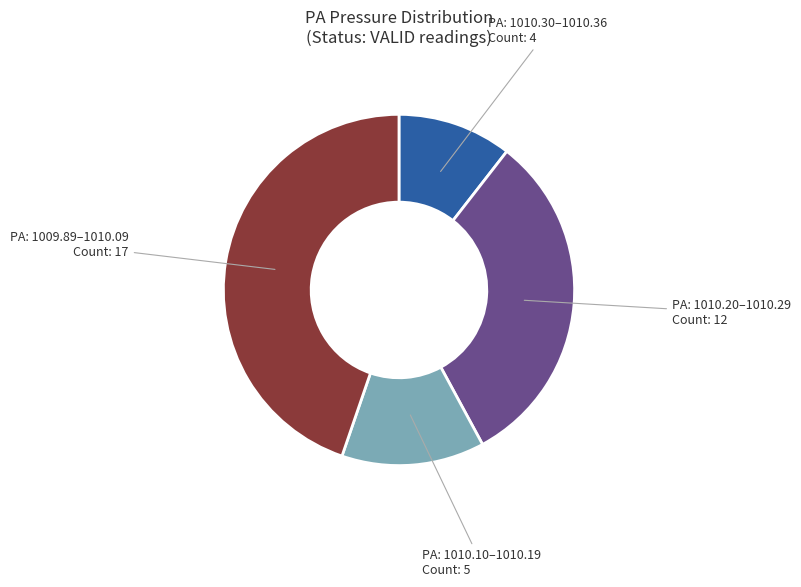

Does any single category account for the majority?

No